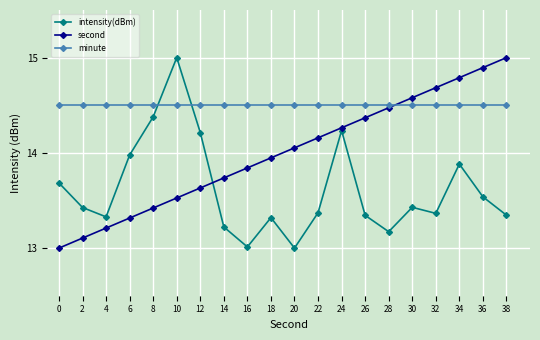

Does the chart have visible grid lines?

Yes